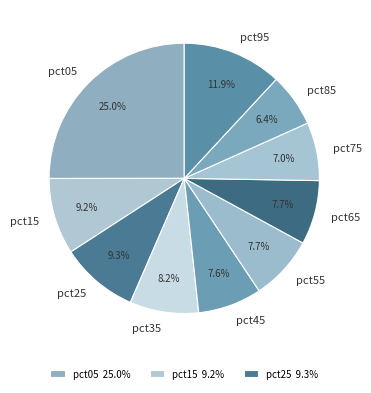

To the nearest percent, what percentage of the pie is pct25?

9%